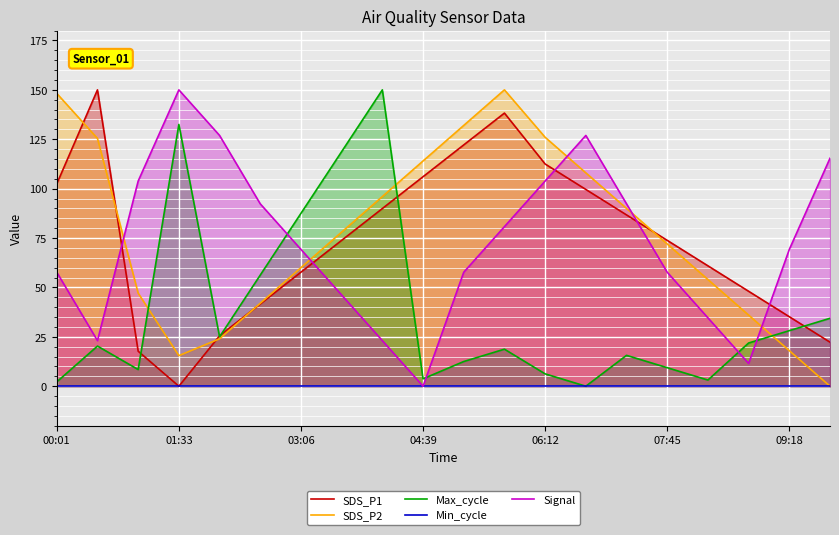

The value of SDS_P2 at 00:01 is 90.0. True or false?

False